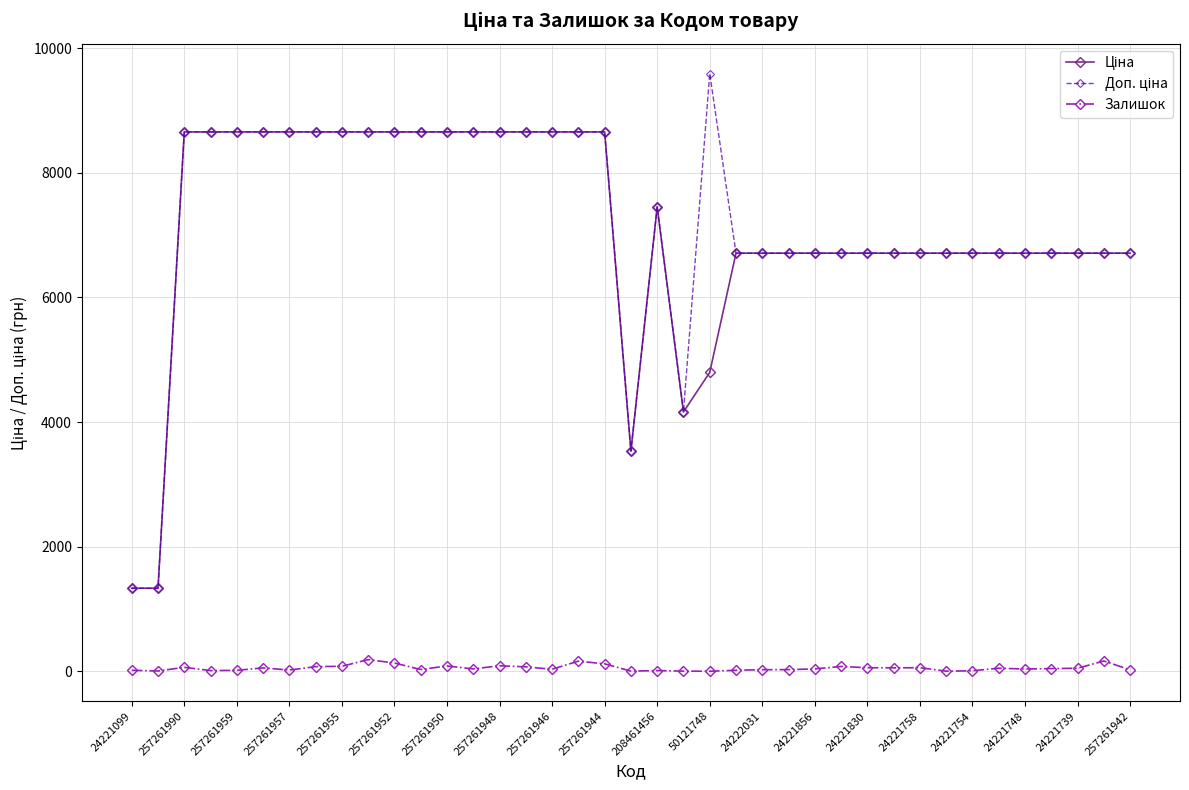

At how many categories does at least one series exceed 6365?

35